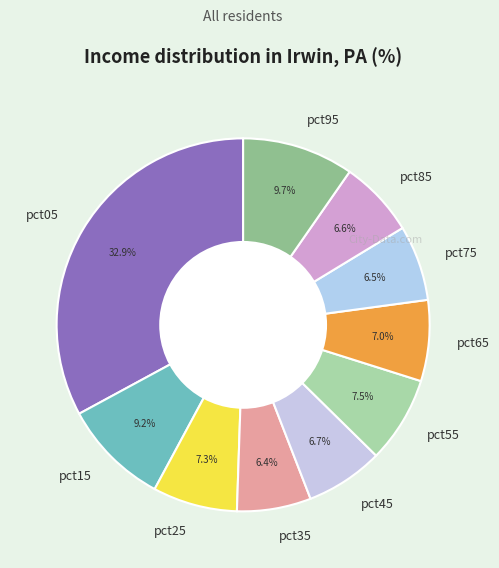

To the nearest percent, what percentage of the pie is pct05?

33%